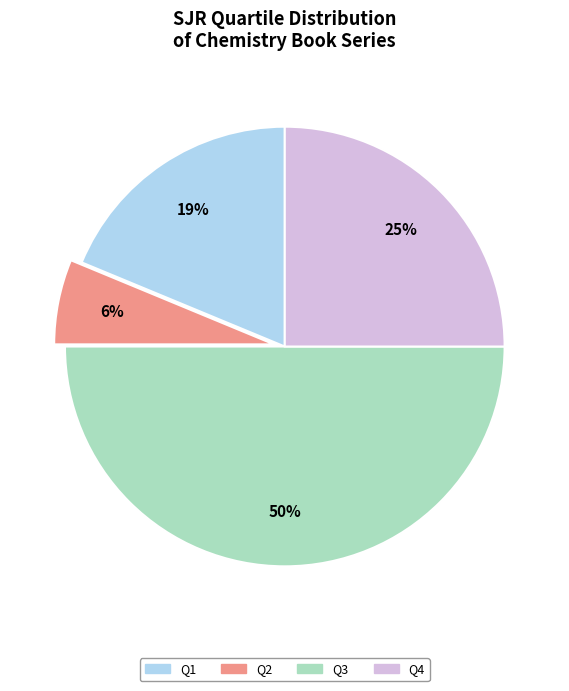

To the nearest percent, what is the average slice percentage?

25%